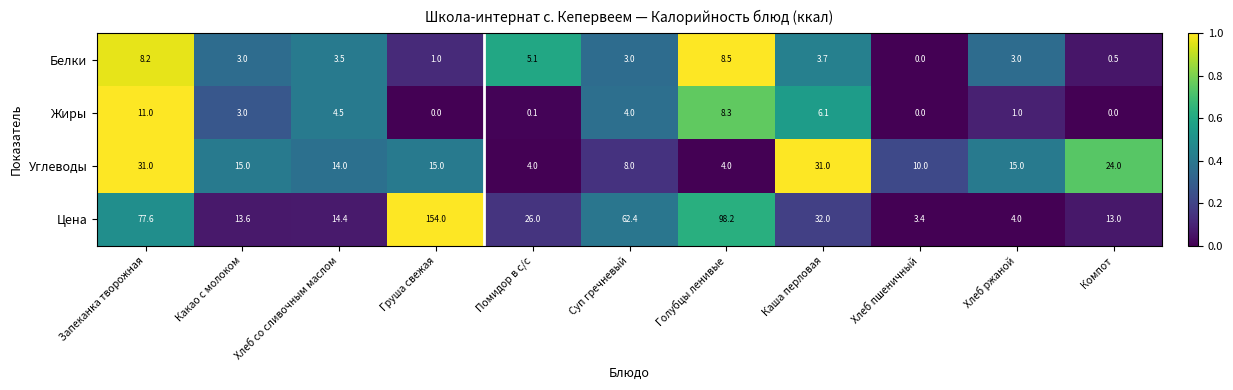

What is the difference between the maximum and minimum values in the Жиры series?

11.0